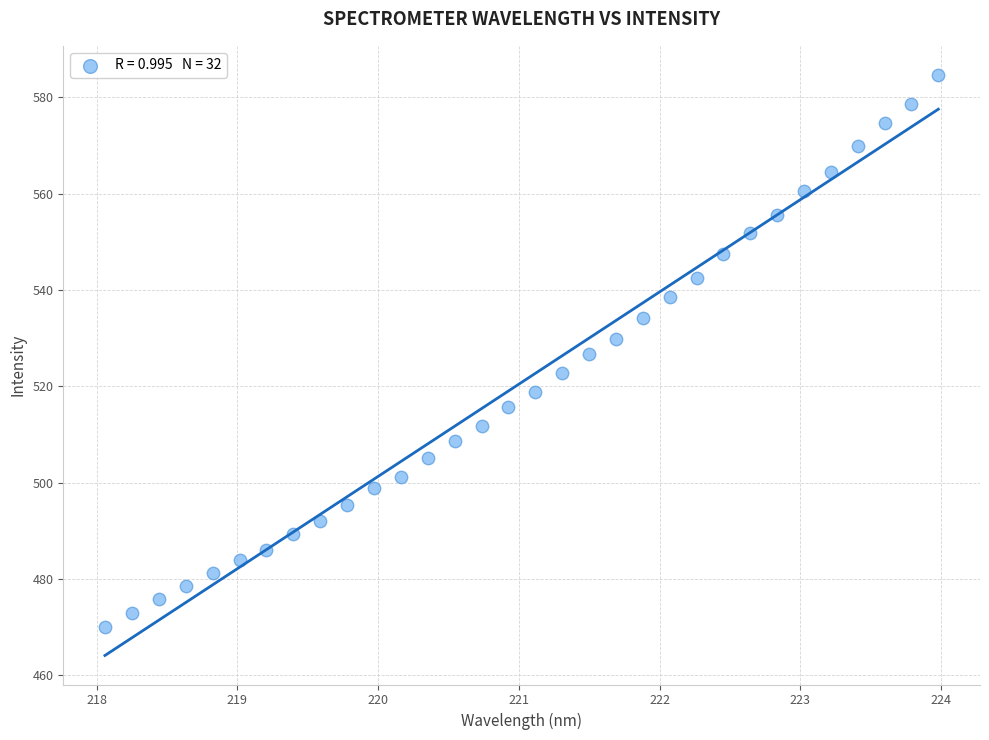

What is the range of Y values (max minus min)?

114.7